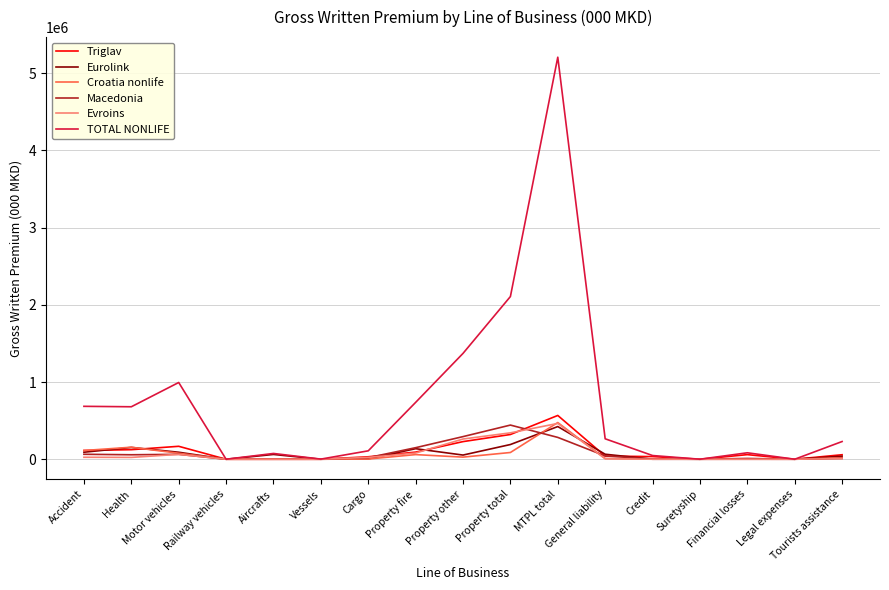

Which series has the largest total across all categories?

TOTAL NONLIFE